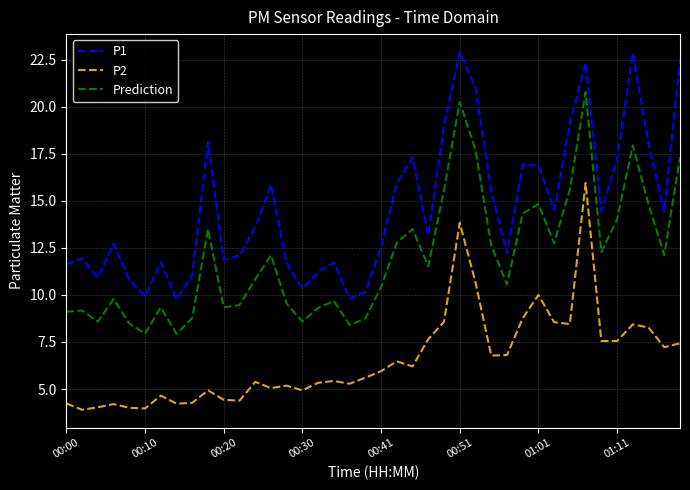

True or false: P2 and P1 intersect in this chart.

False